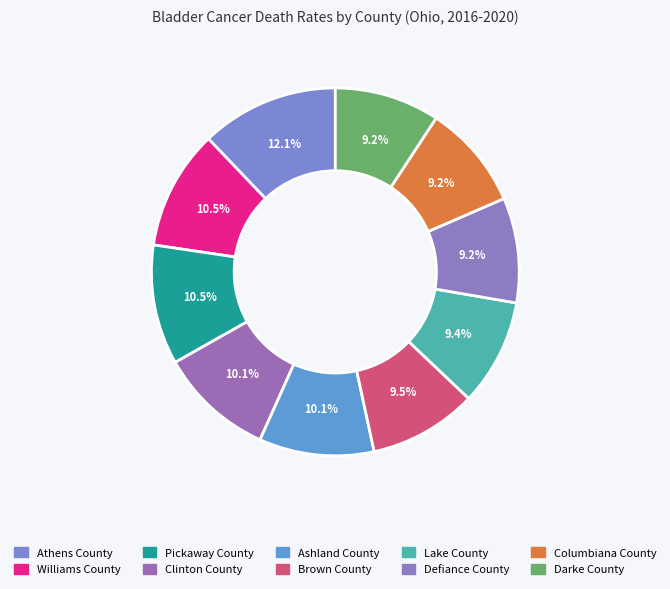

Which slice is the largest?

Athens County